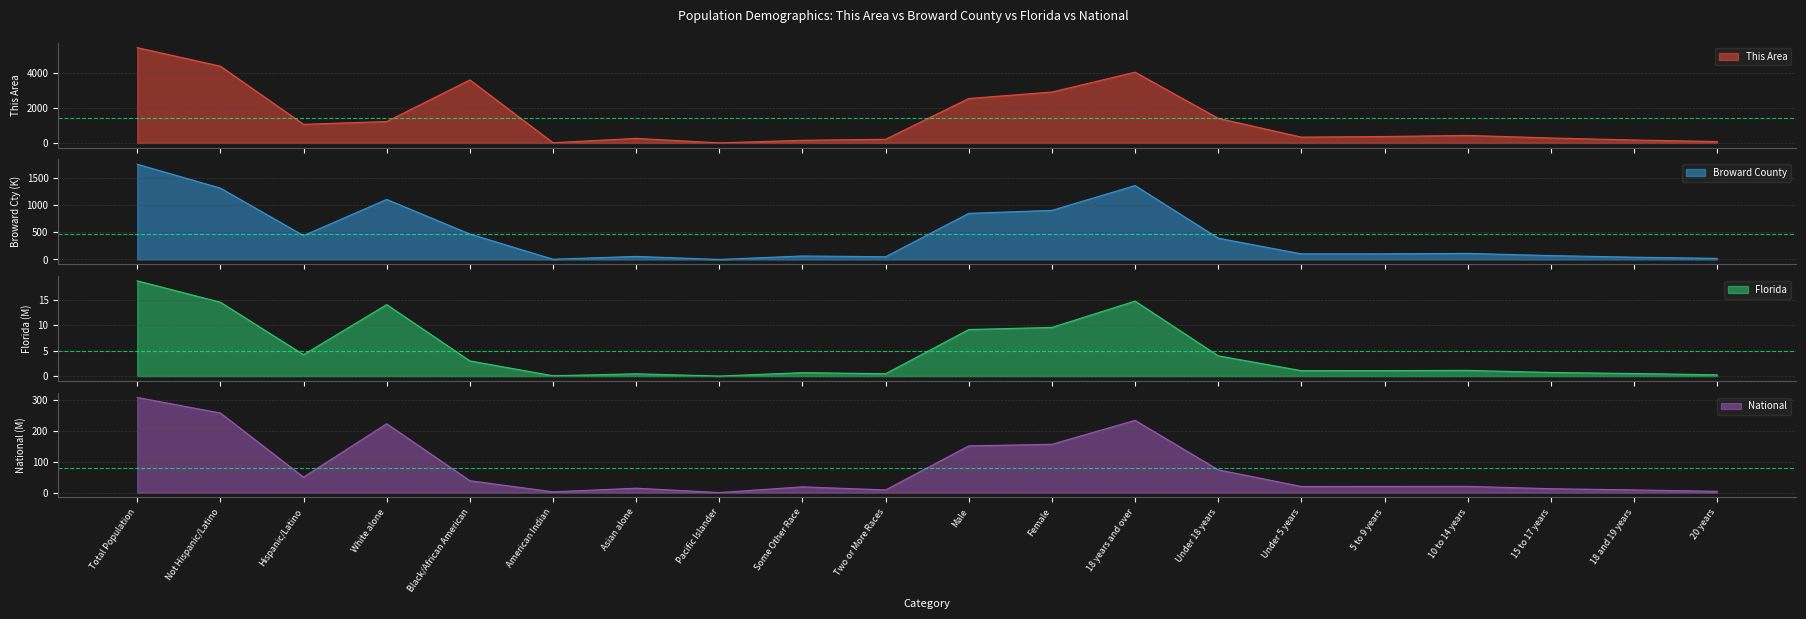

How many interior local valleys does the National series have?

5